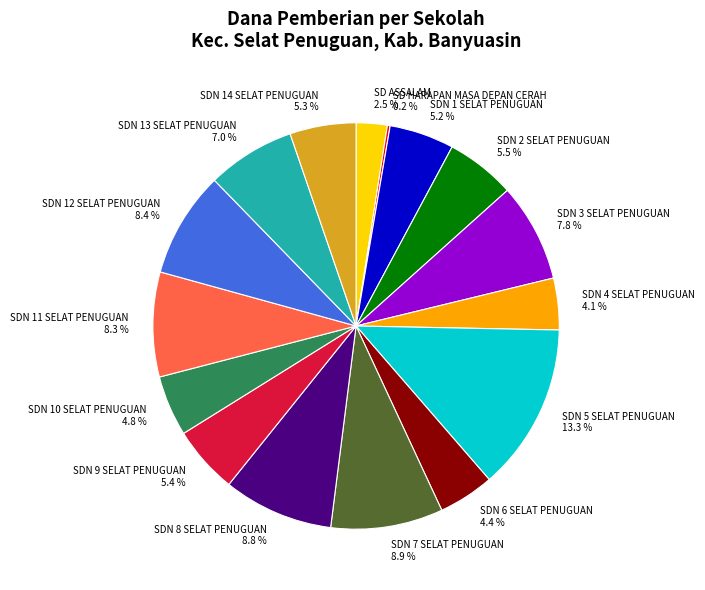

What percentage is the SDN 1 SELAT PENUGUAN slice, to the nearest percent?

5%